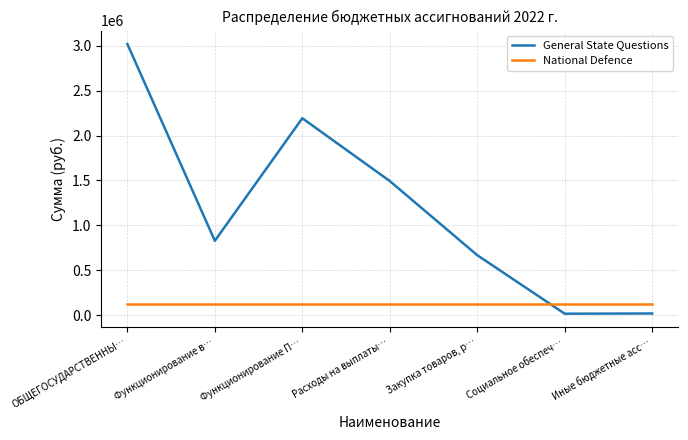

How many intersections are there between National Defence and General State Questions?

1